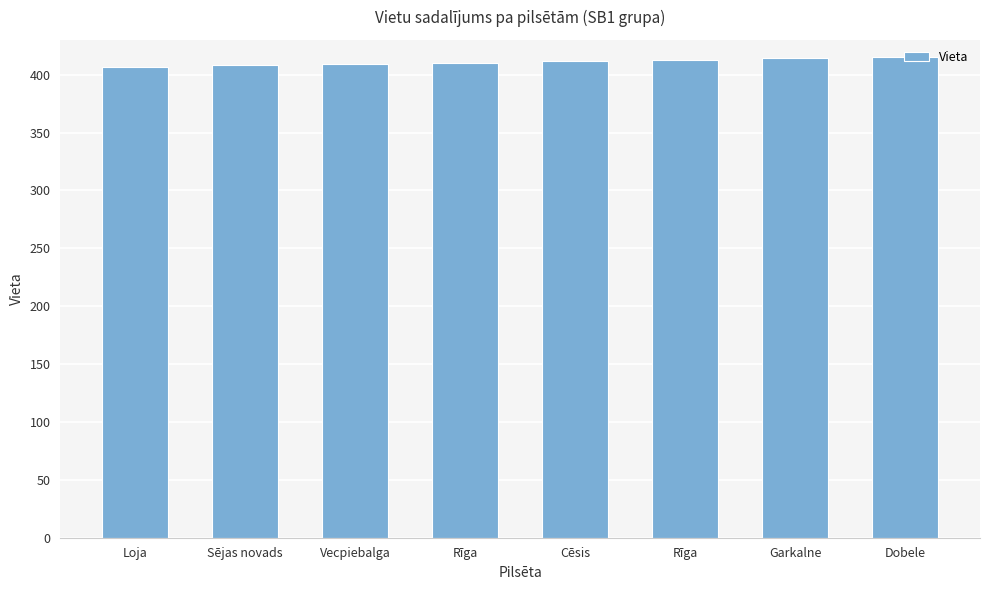

Which label corresponds to the smallest value in the chart?

Loja